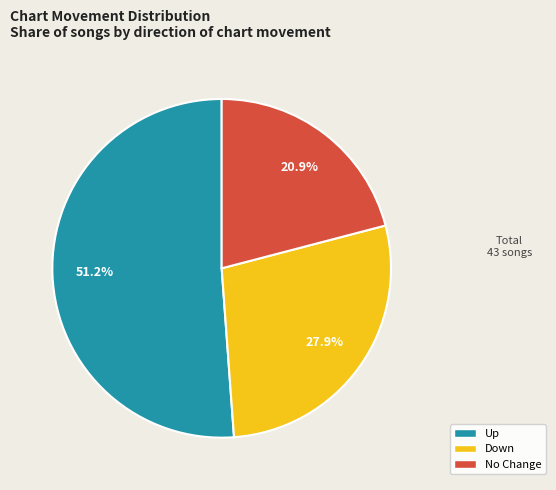

Is there any slice that represents more than half of the pie?

Yes